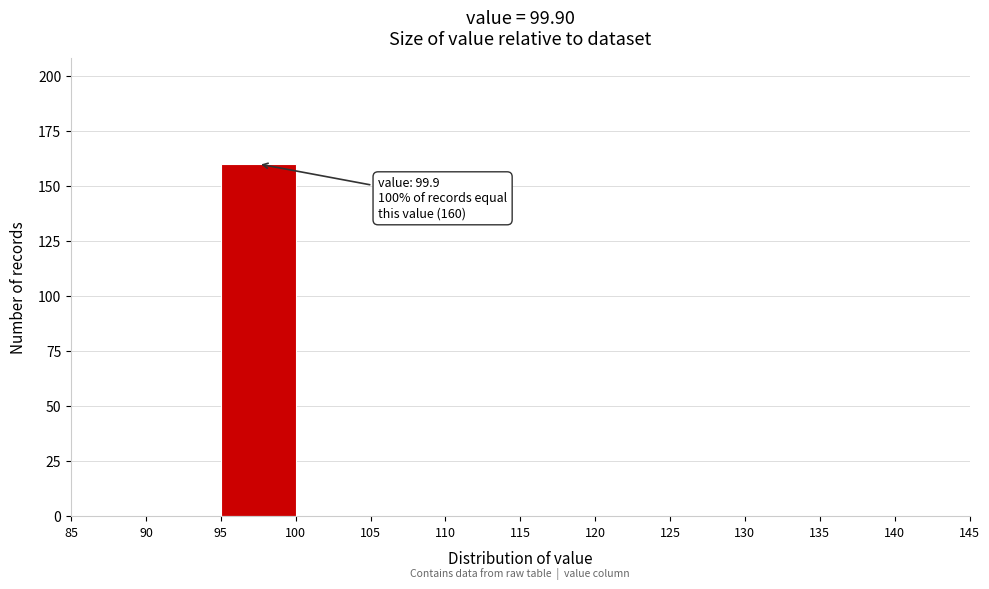

Which range on the x-axis has the tallest bar?

95 to 100